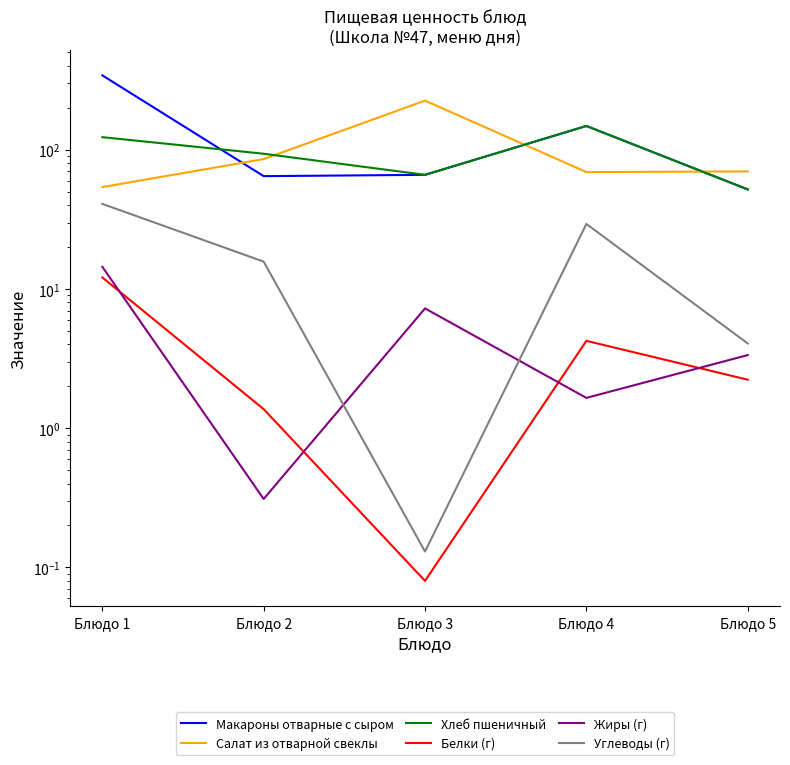

How many series are shown in this chart?

6